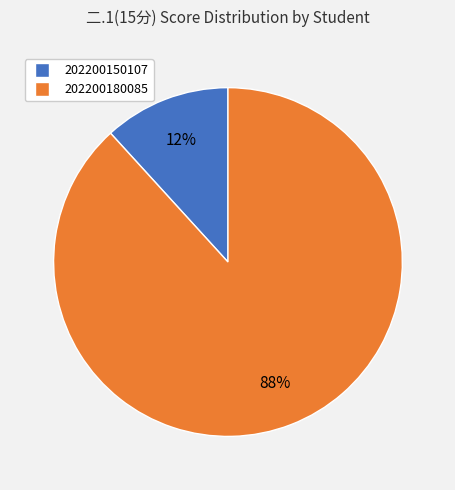

To the nearest percent, what is the average slice percentage?

50%